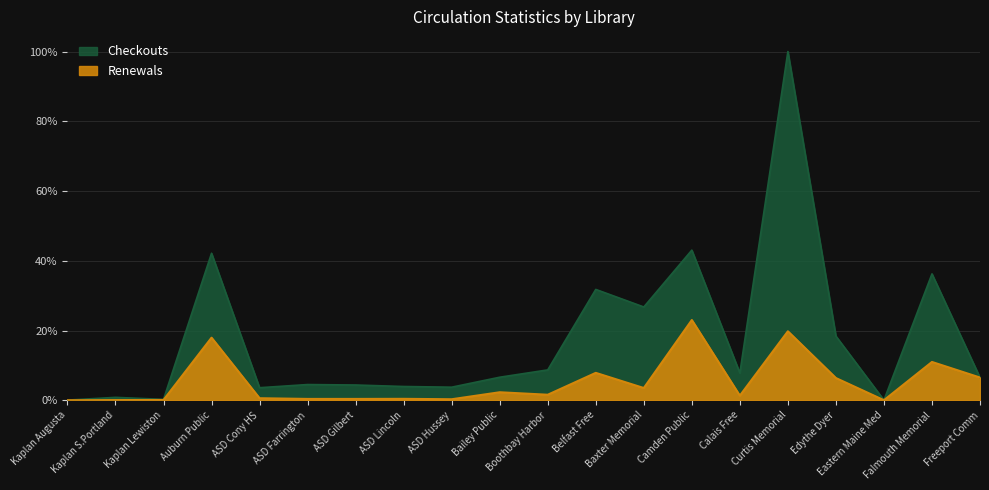

What is the difference between the highest and lowest values at ASD Lincoln?

3.5